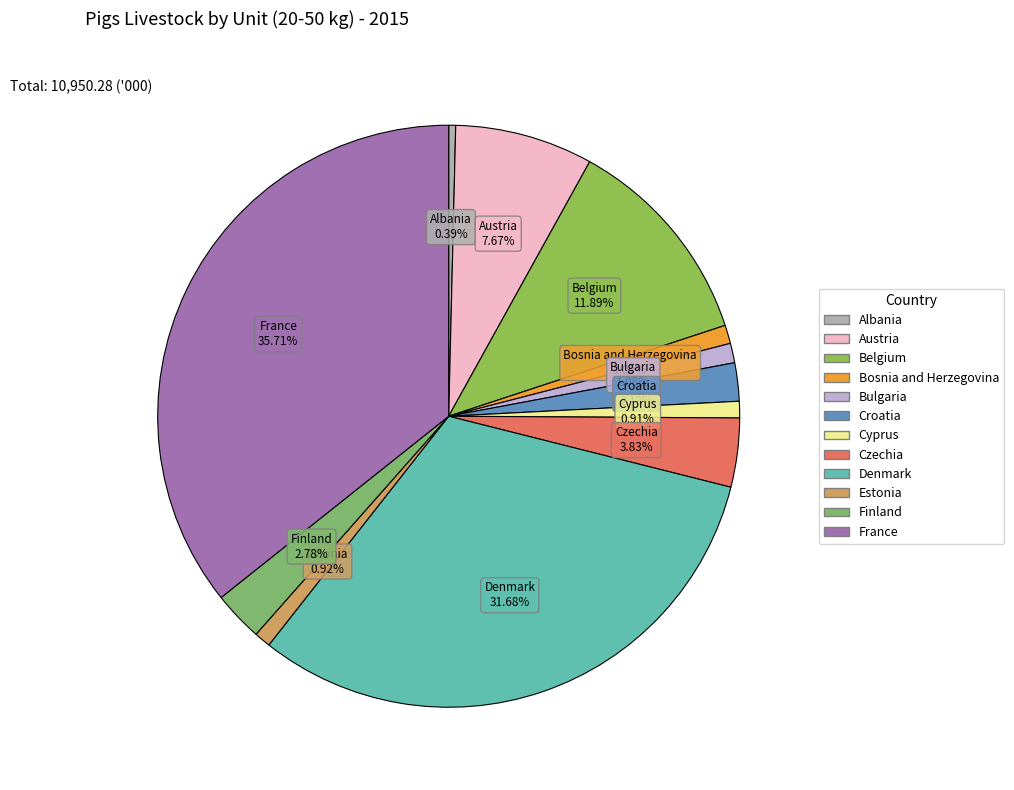

How many slices are in this pie chart?

12